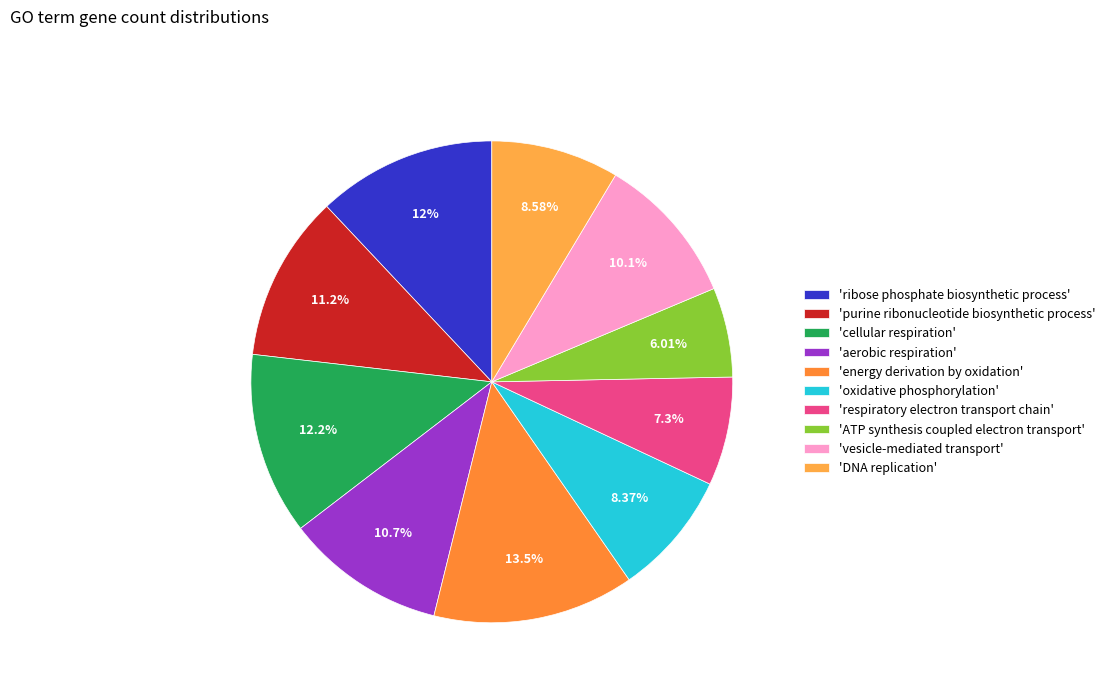

Count the number of slices in the pie.

10